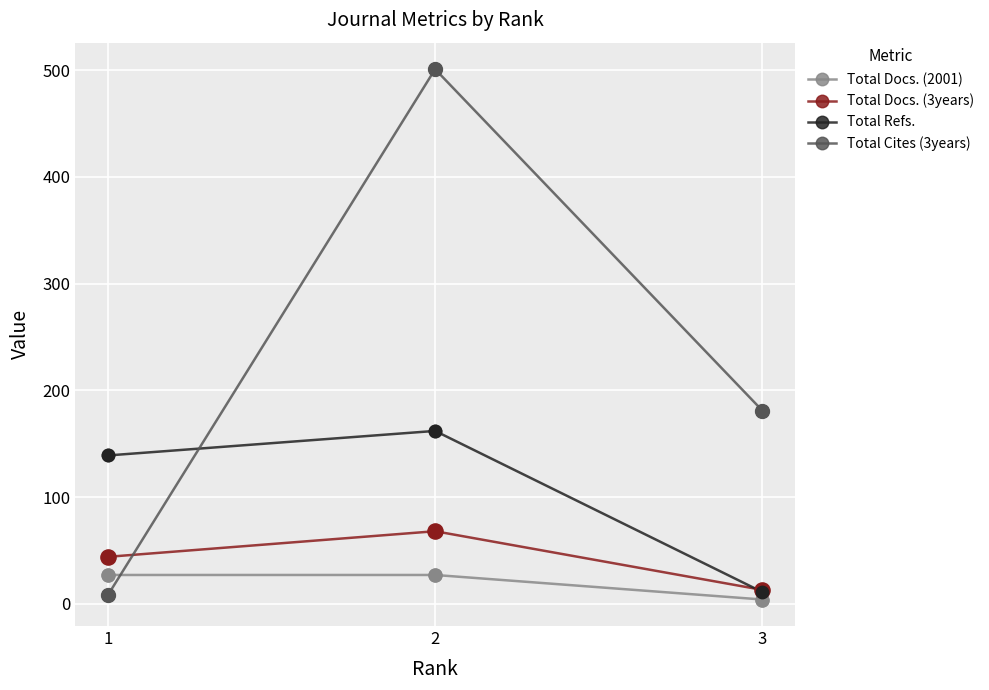

What are all the series names shown in the legend?

Total Docs. (2001), Total Docs. (3years), Total Refs., Total Cites (3years)